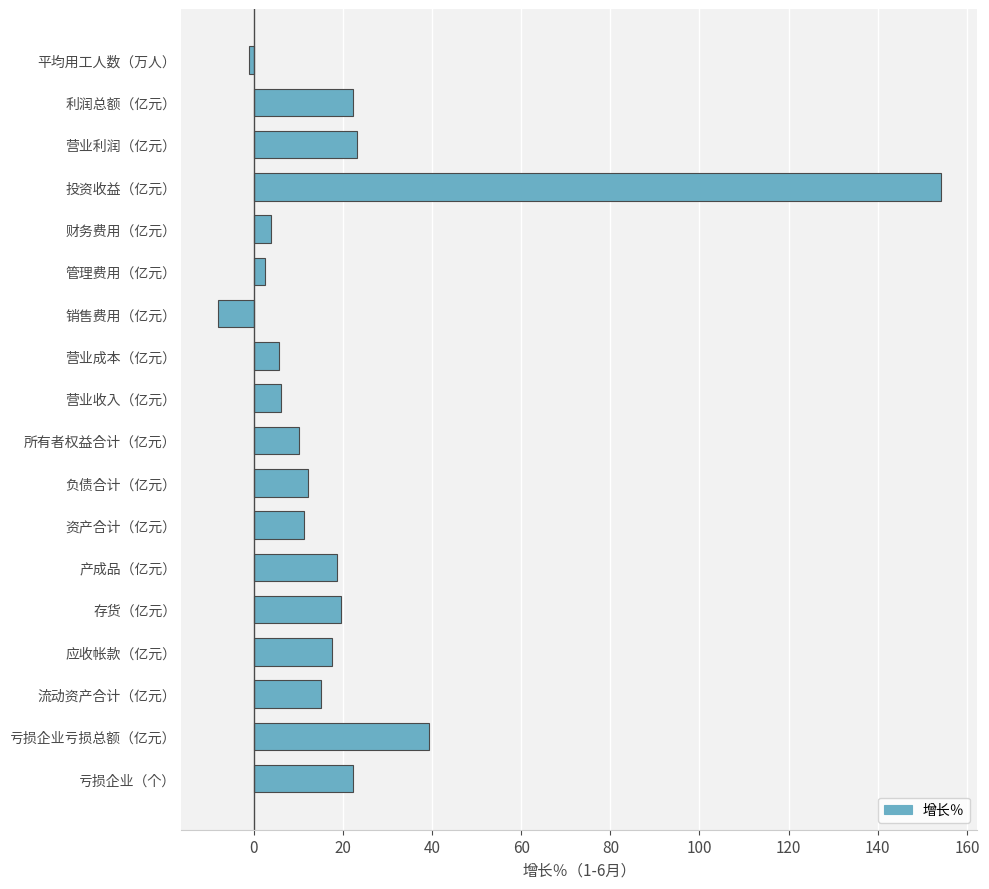

The value at 产成品（亿元） is 5.4. True or false?

False